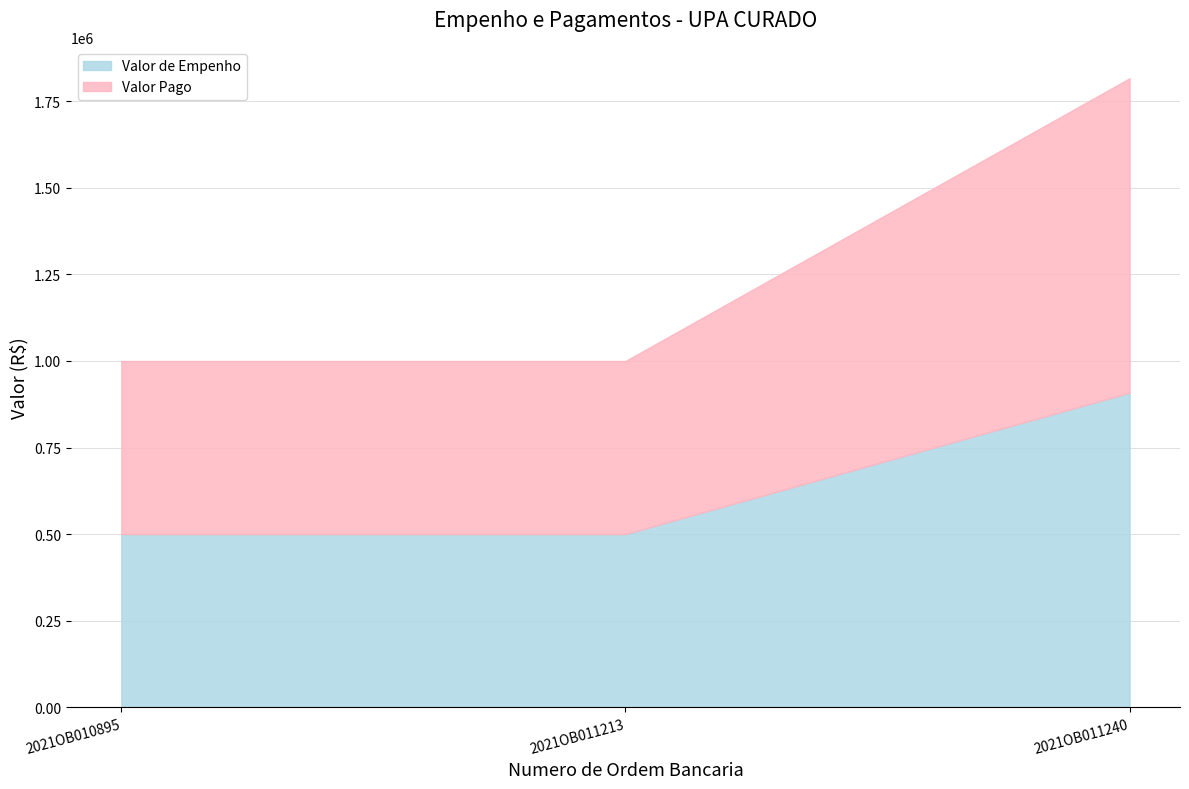

At how many categories does at least one series exceed 791369?

1